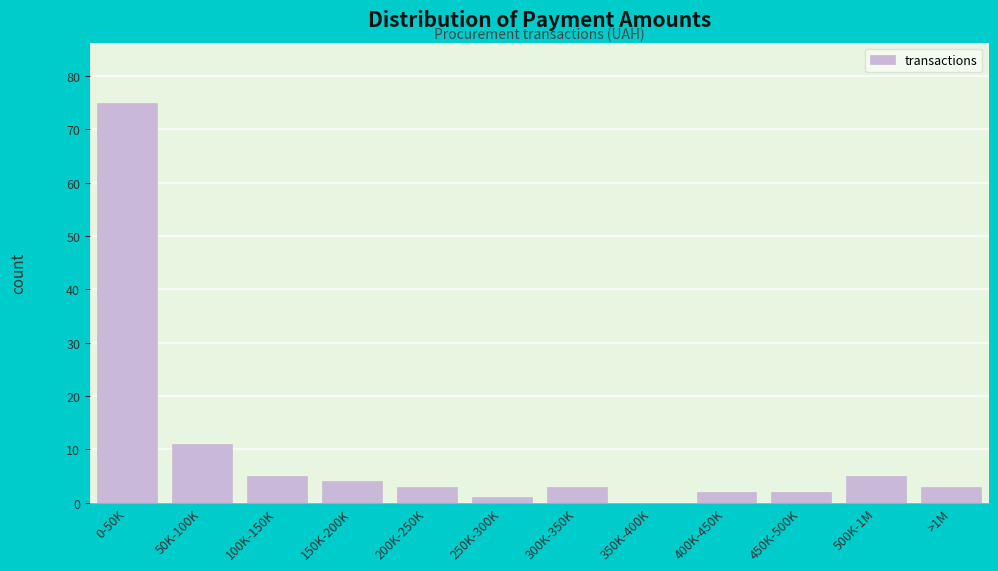

Reading left to right, transcribe all the data shown in this chart.

0-50K=75	50K-100K=11	100K-150K=5	150K-200K=4	200K-250K=3	250K-300K=1	300K-350K=3	350K-400K=0	400K-450K=2	450K-500K=2	500K-1M=5	>1M=3